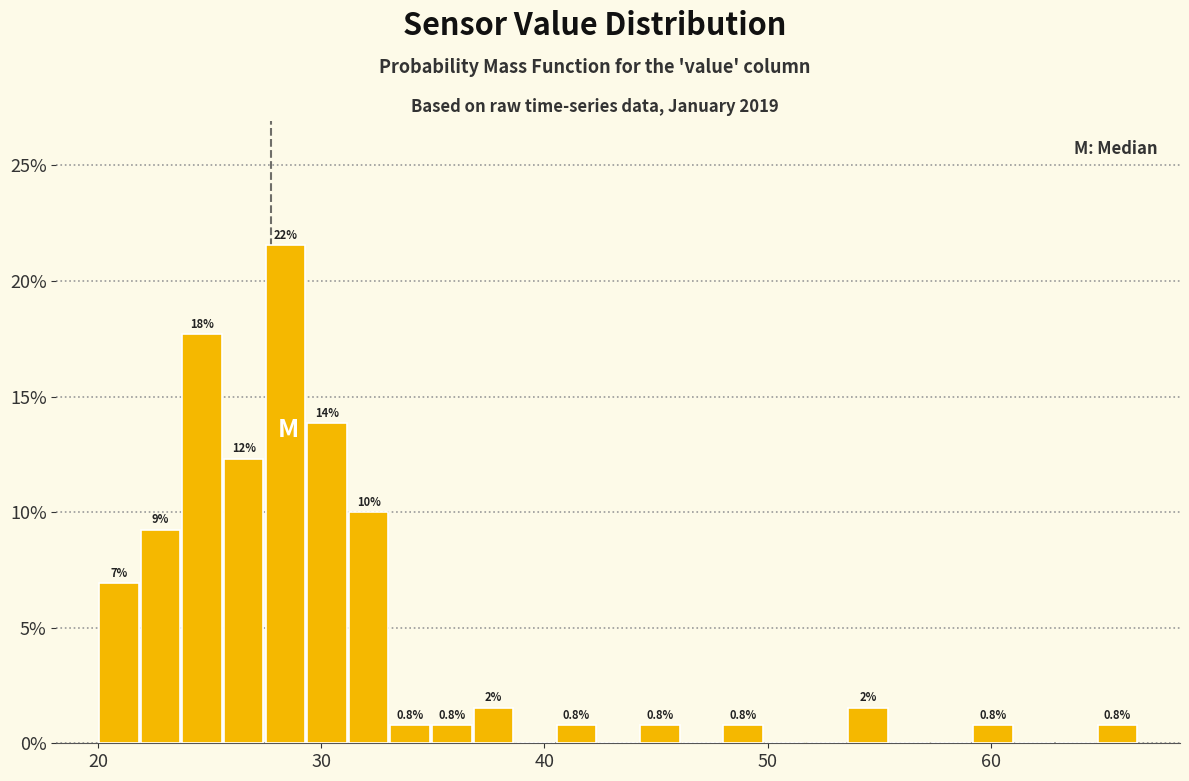

Read against the x-axis, roughly where is the centre of the tallest bar?

28